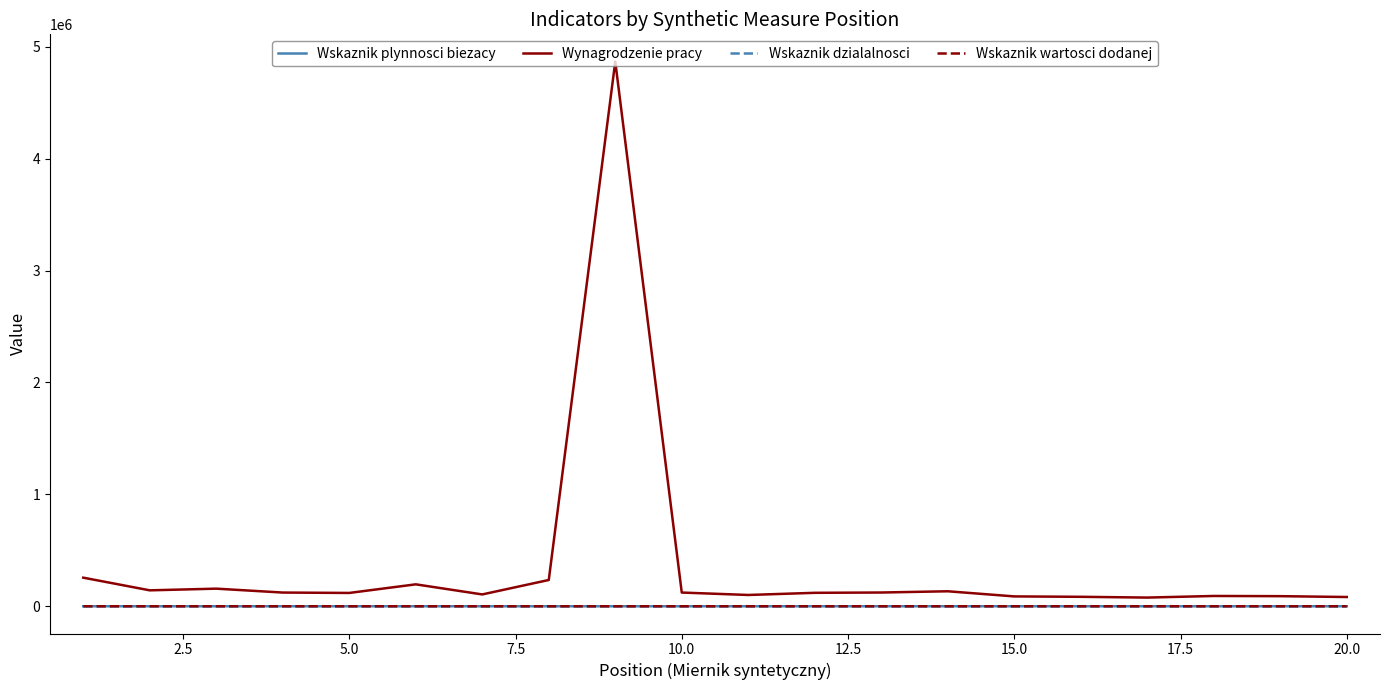

Which series has the widest spread of values?

Wynagrodzenie pracy